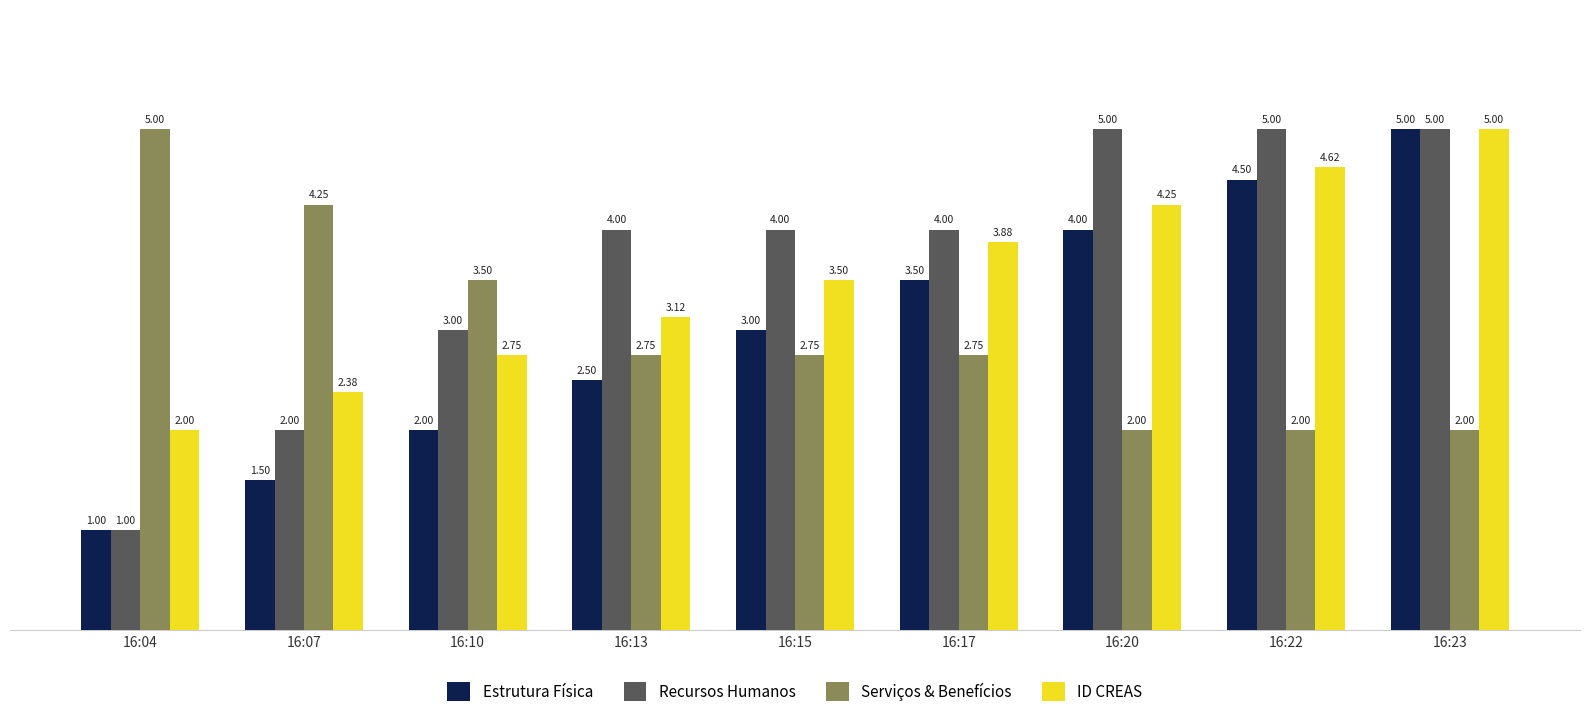

What is the spread (max minus min) of values at 16:10?

1.5